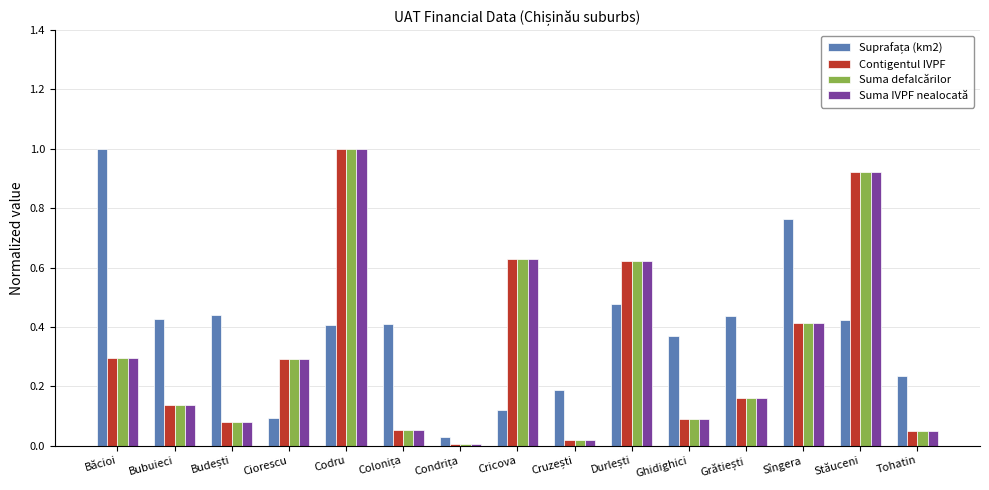

At which category is the sum across all series the highest?

Codru